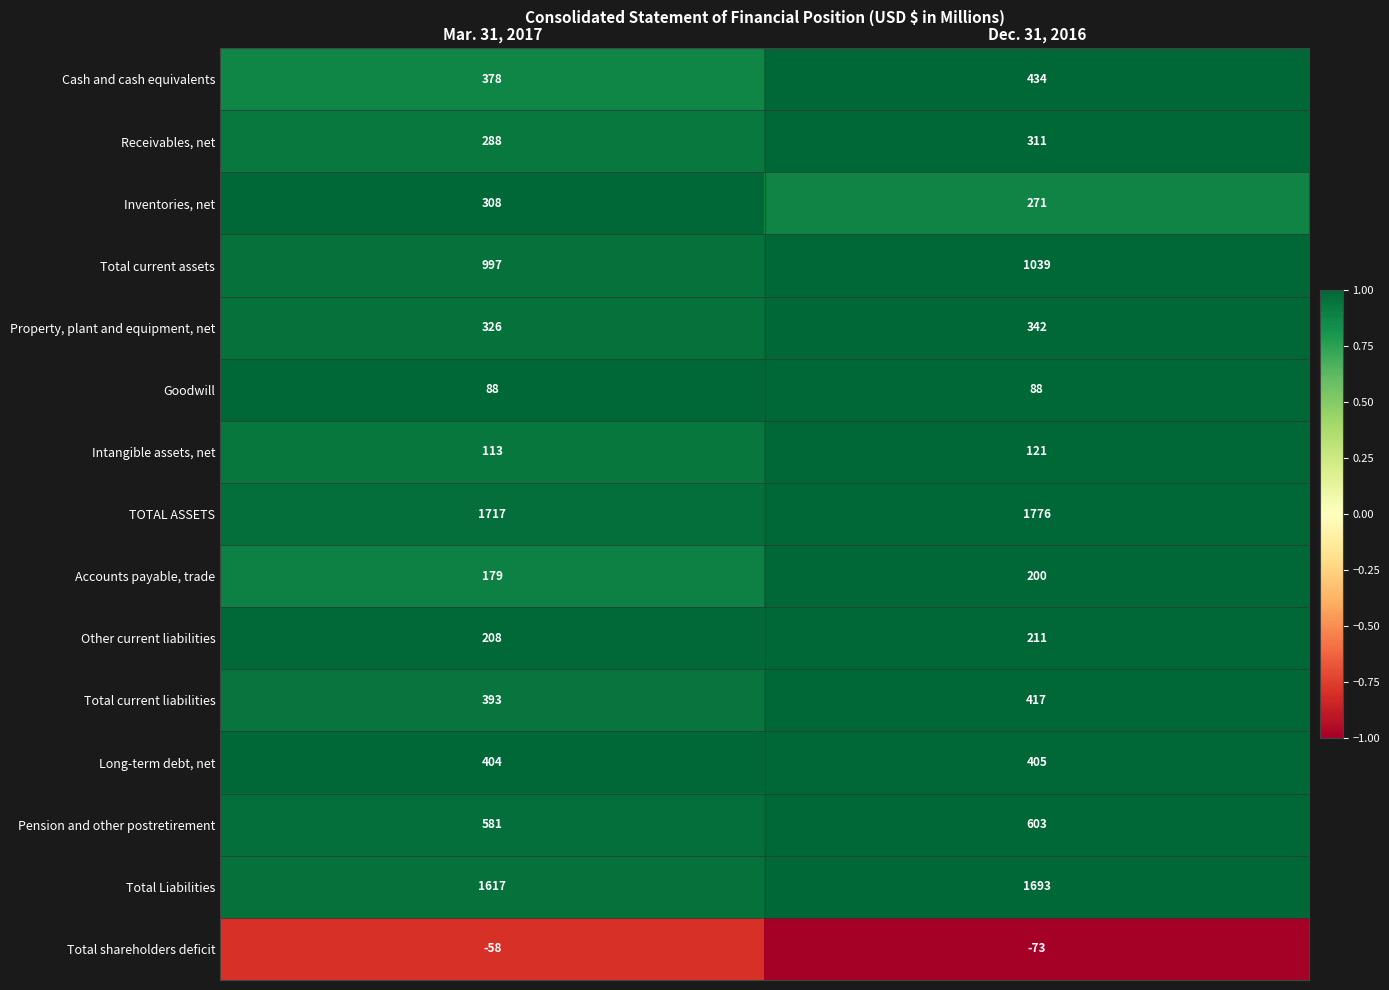

What is the difference between the highest and lowest values at Dec. 31, 2016?

1849